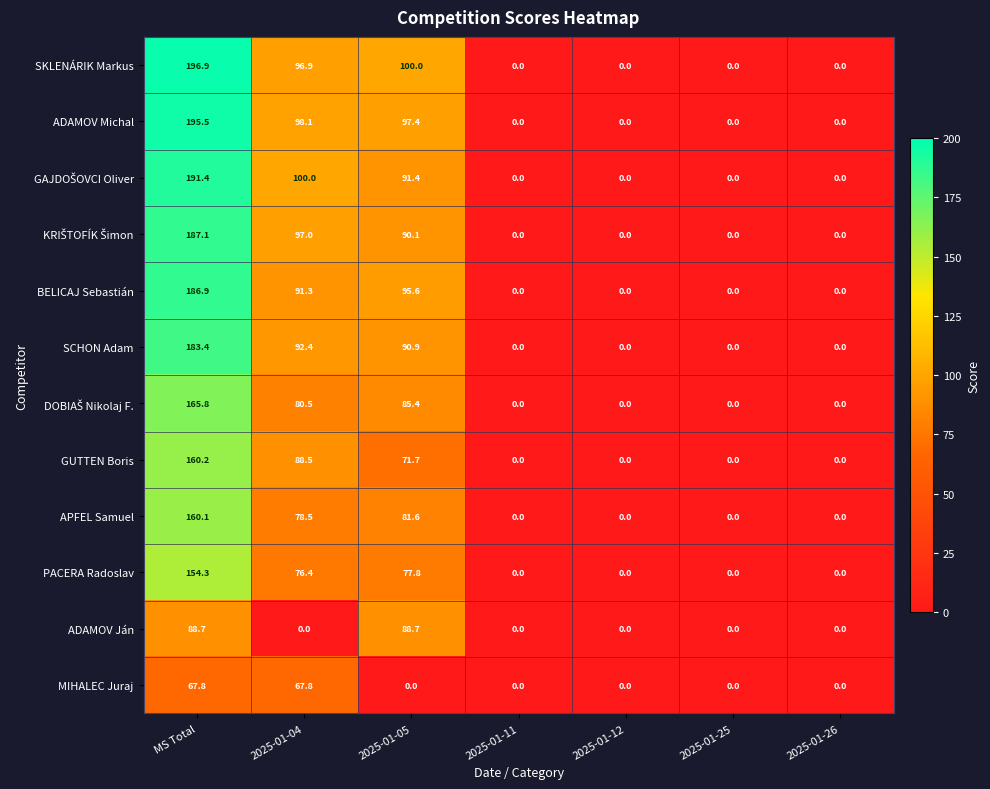

Which series has the widest spread of values?

SKLENÁRIK Markus